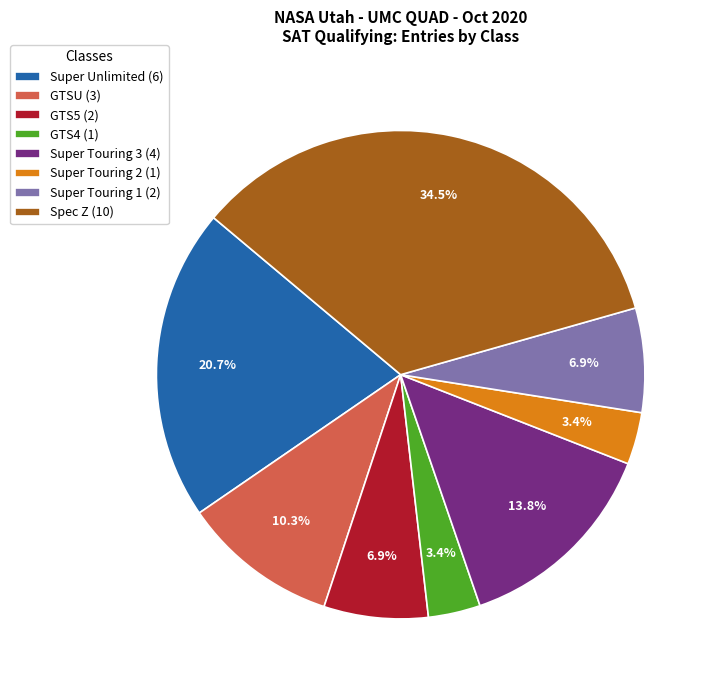

Does GTS4 represent more than half of the total?

No